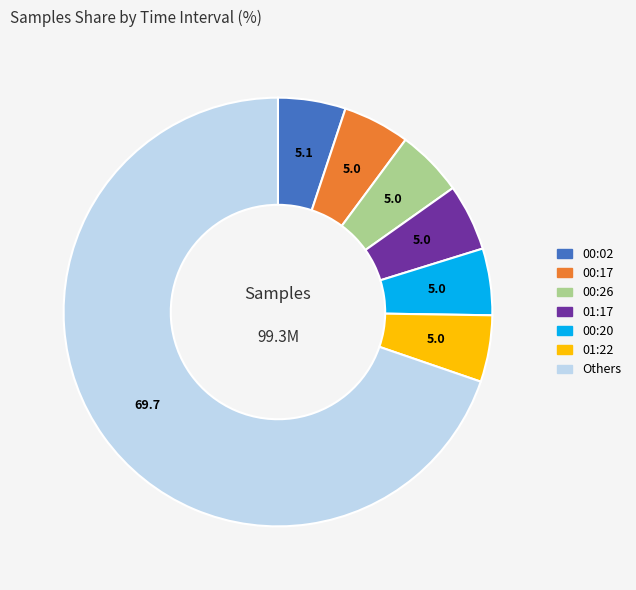

Is there a majority slice in this chart?

Yes